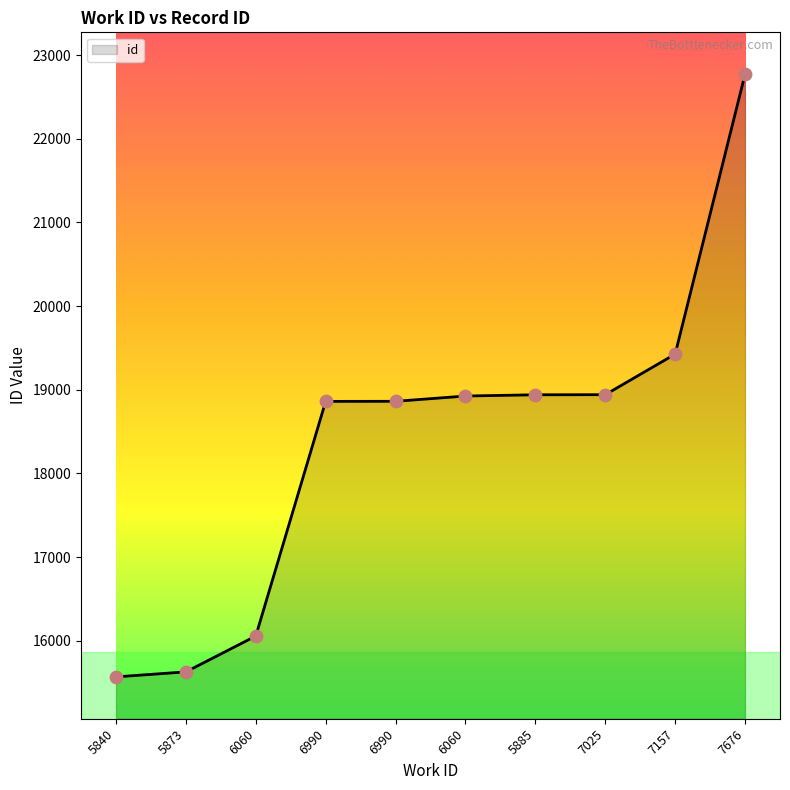

Approximately how many times larger is the value at 7025 compared to 7157?

1.0